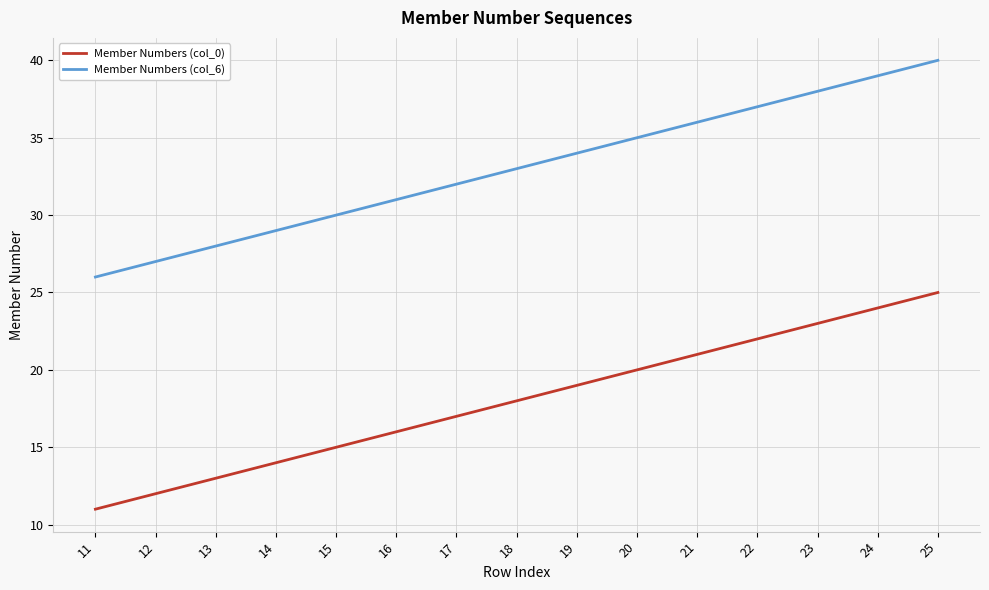

Which category has the lowest value in the Member Numbers (col_0) series?

11